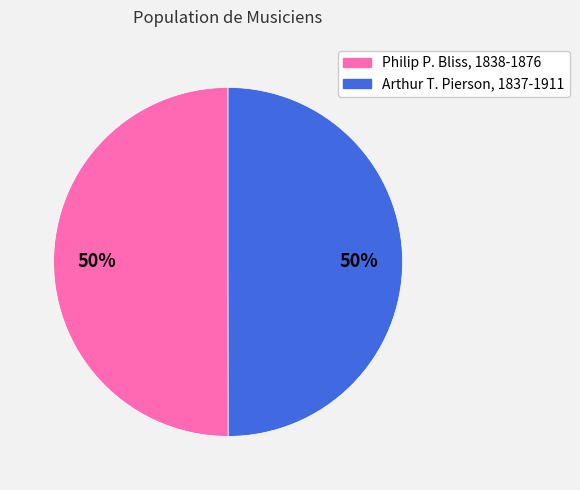

Approximately how many times larger is the value at Philip P. Bliss, 1838-1876 compared to Arthur T. Pierson, 1837-1911?

1.0